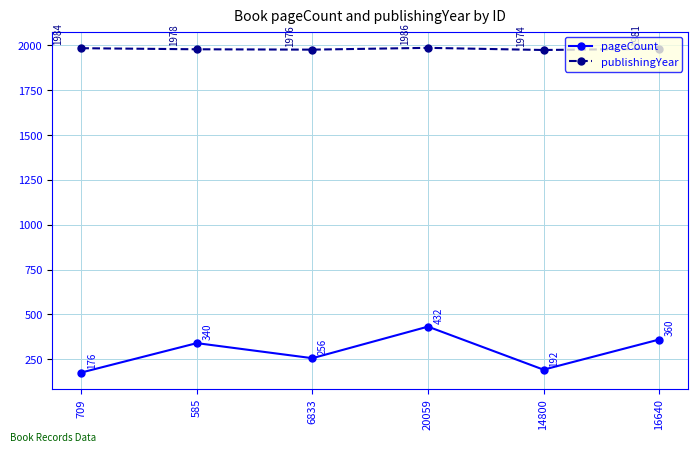

Reading right to left, transcribe all the data shown in this chart.

pageCount: 360	192	432	256	340	176
publishingYear: 1981	1974	1986	1976	1978	1984